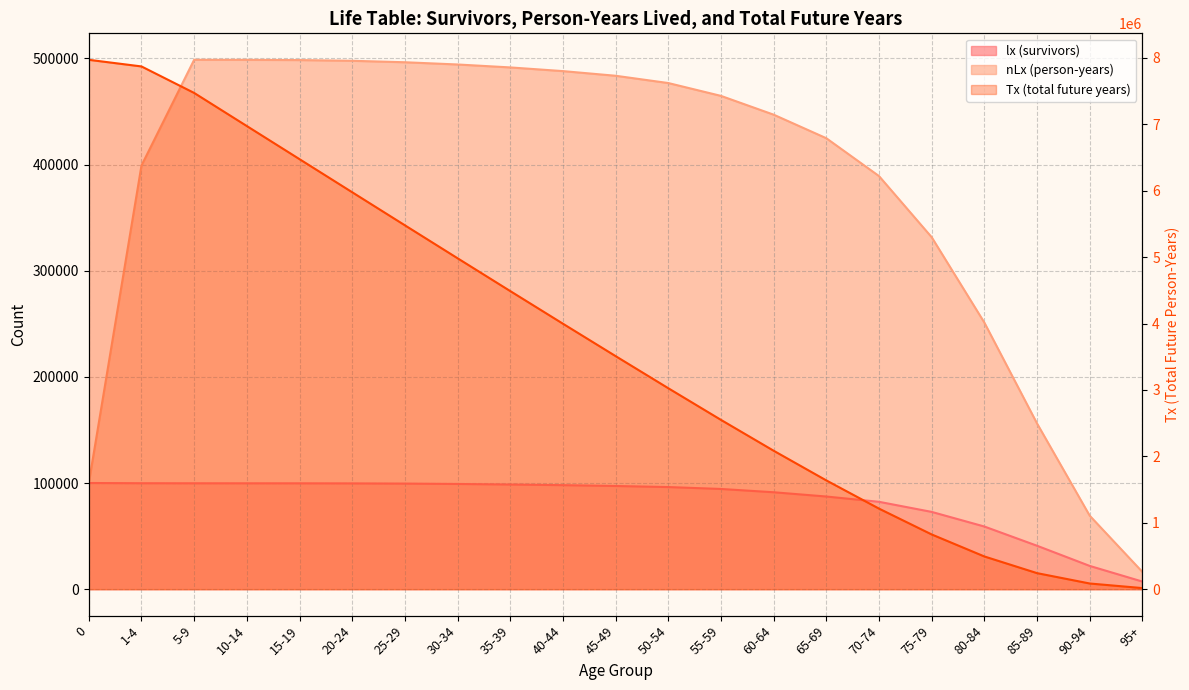

True or false: lx (survivors) and Tx (total future years) cross at least once.

False